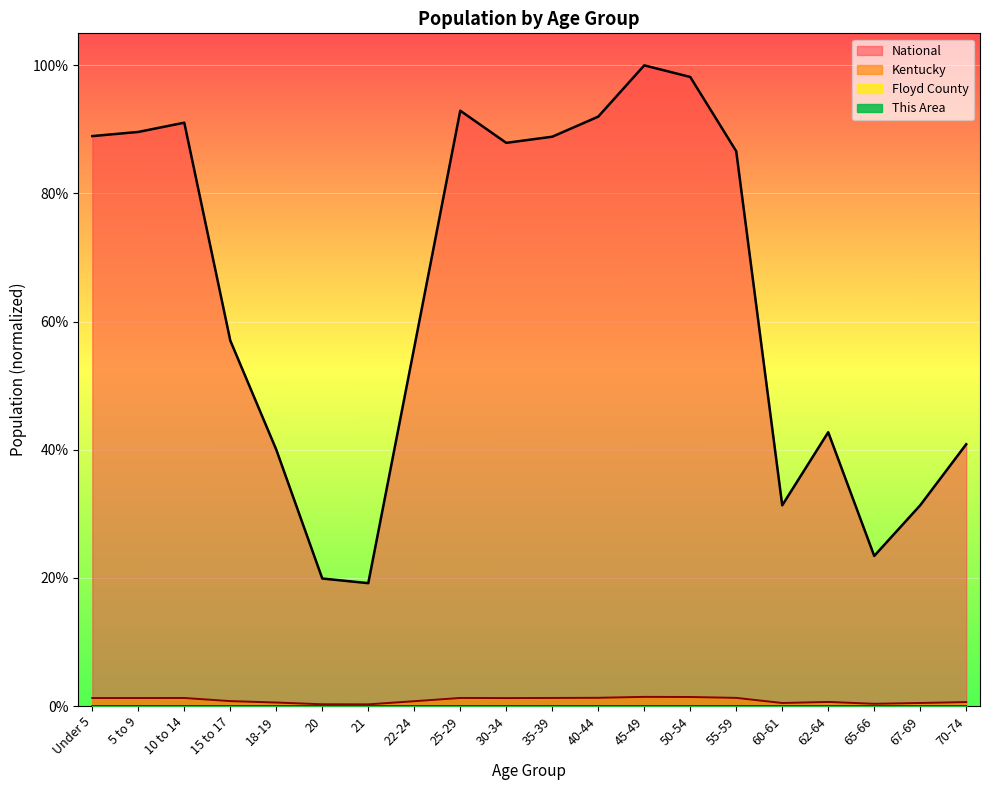

The This Area series shows 0.0 at 20. True or false?

False